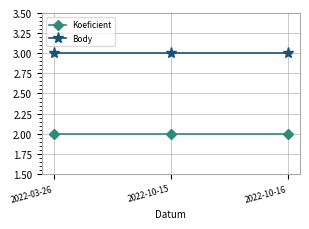

What is the approximate value of Body at 2022-10-15?

3